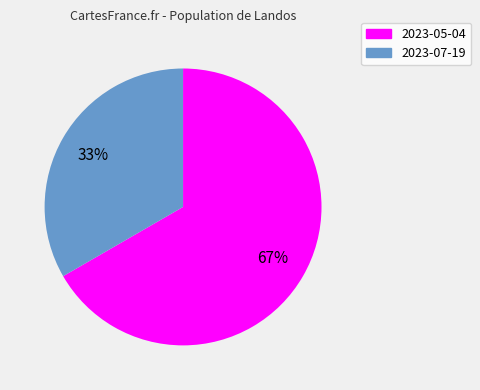

Is it true that 2023-05-04 is 1% of the pie?

False